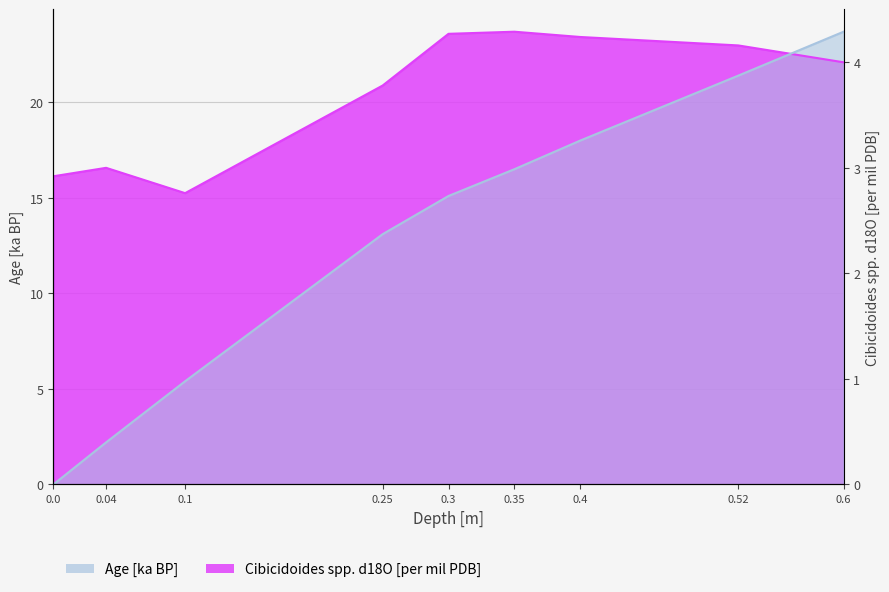

Between 0.4 and 0.3, which is larger?

0.4